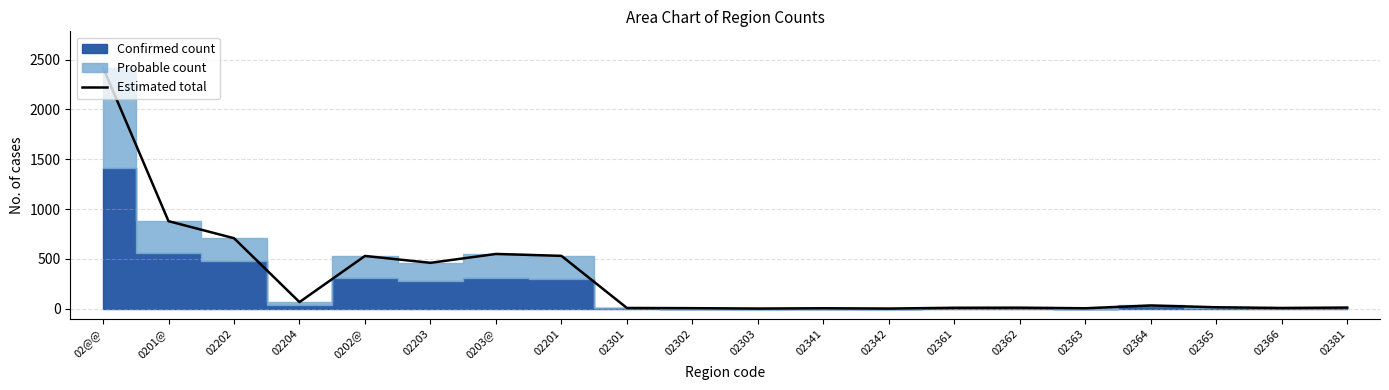

The chart shows a value of 550 at 0203@. True or false?

True